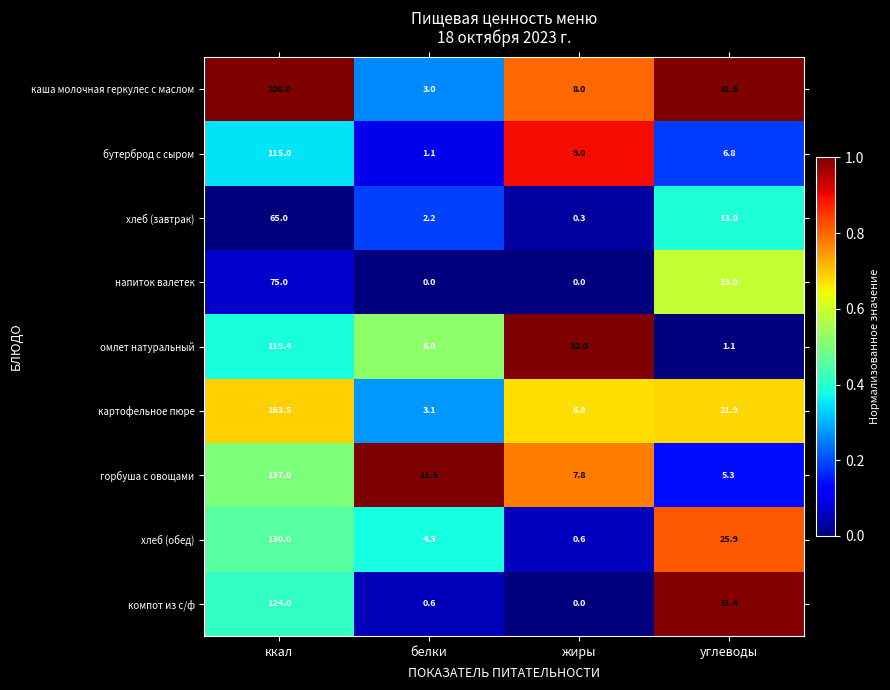

What is the average value of the хлеб (обед) series?

40.2